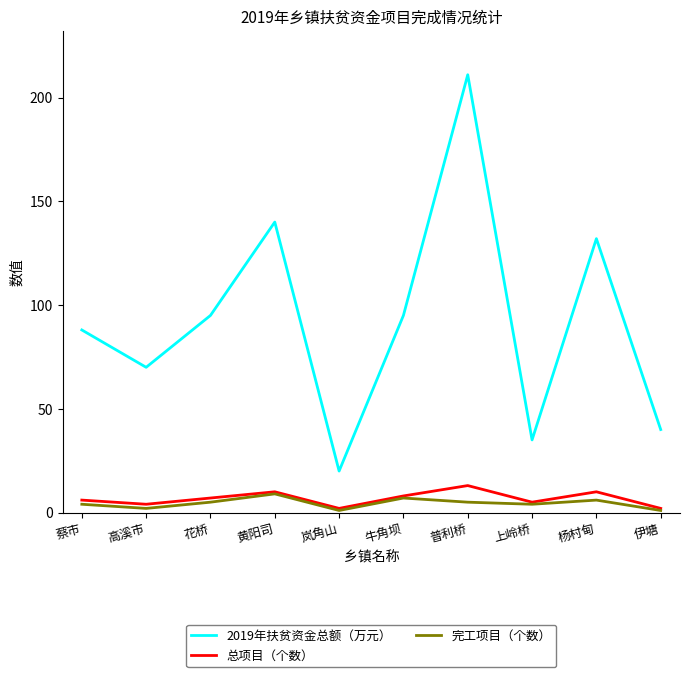

What is the sum of all 完工项目（个数） values?

44